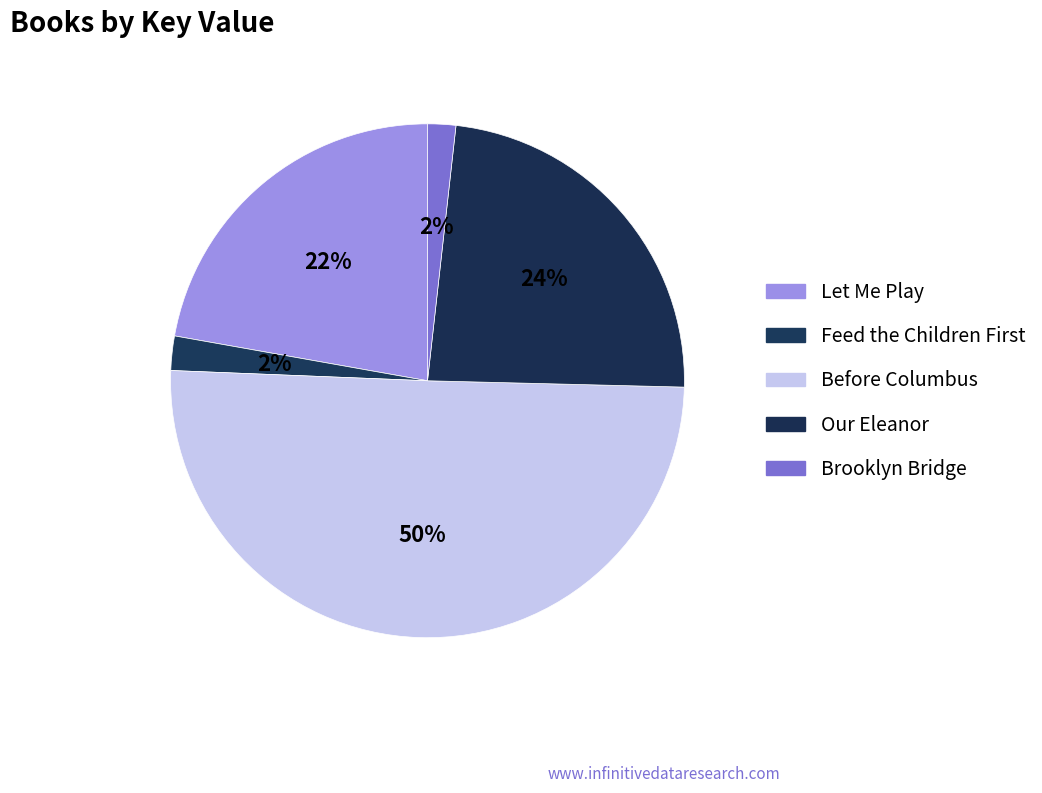

True or false: Brooklyn Bridge accounts for 1% of the total.

False